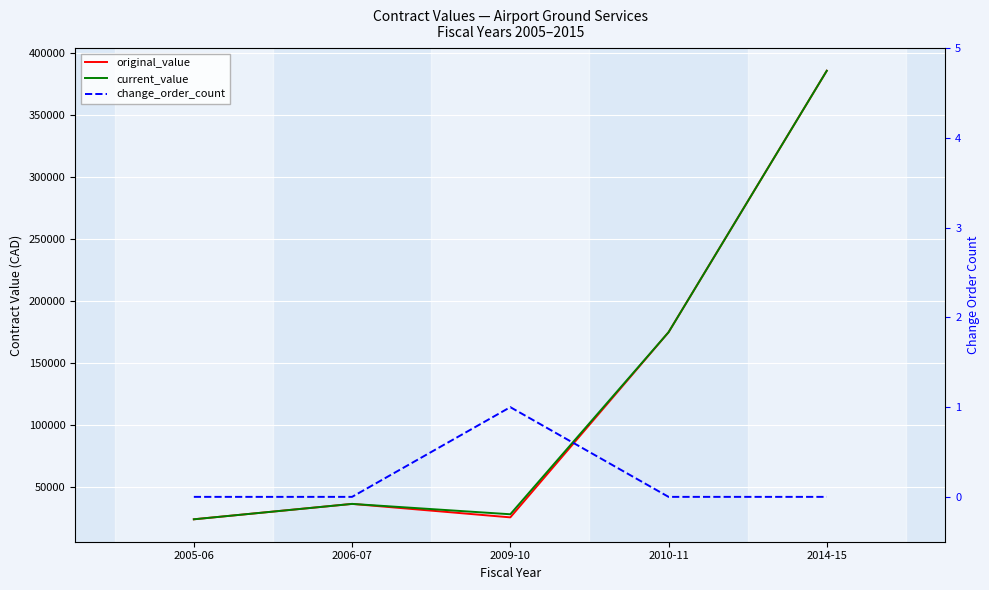

True or false: change_order_count has more than 0 points higher than both neighbors.

True